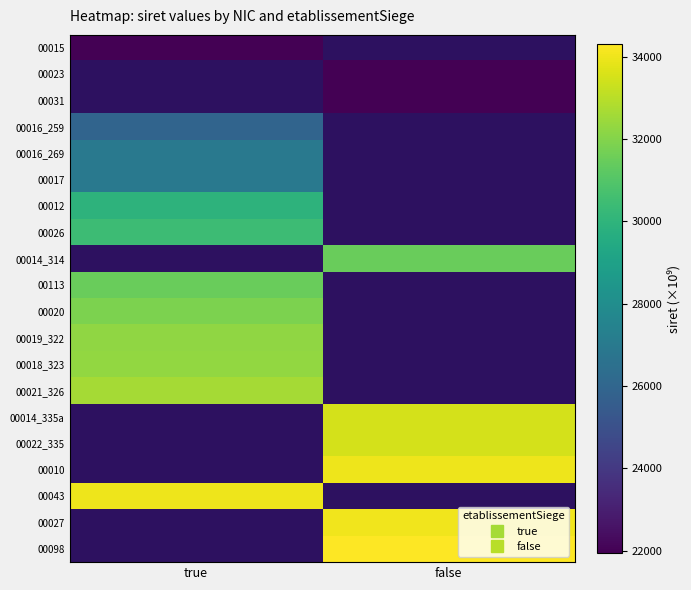

What is the minimum value shown in the chart?

21950.3